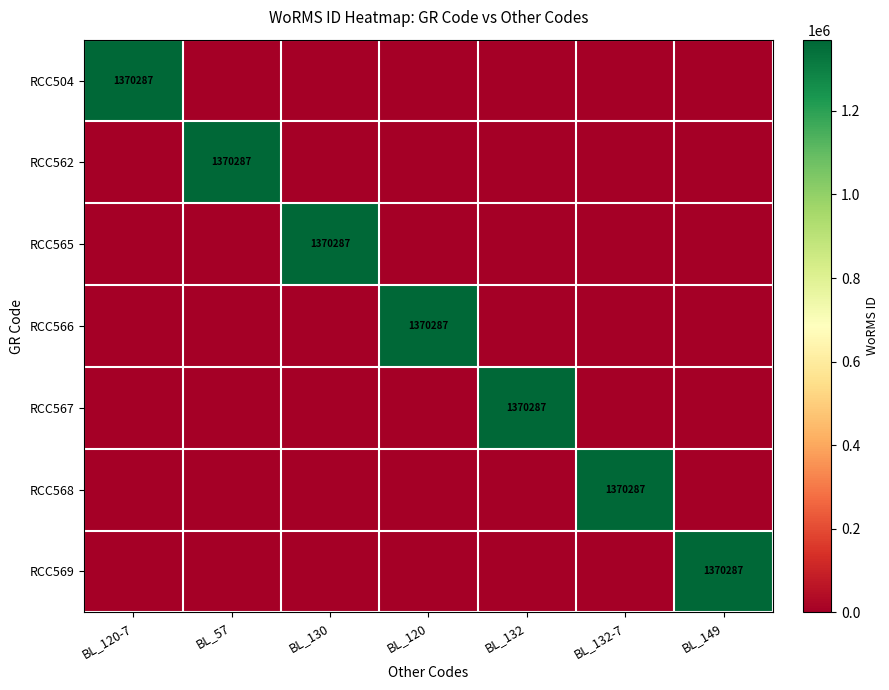

What is the maximum value shown in the chart?

1370287